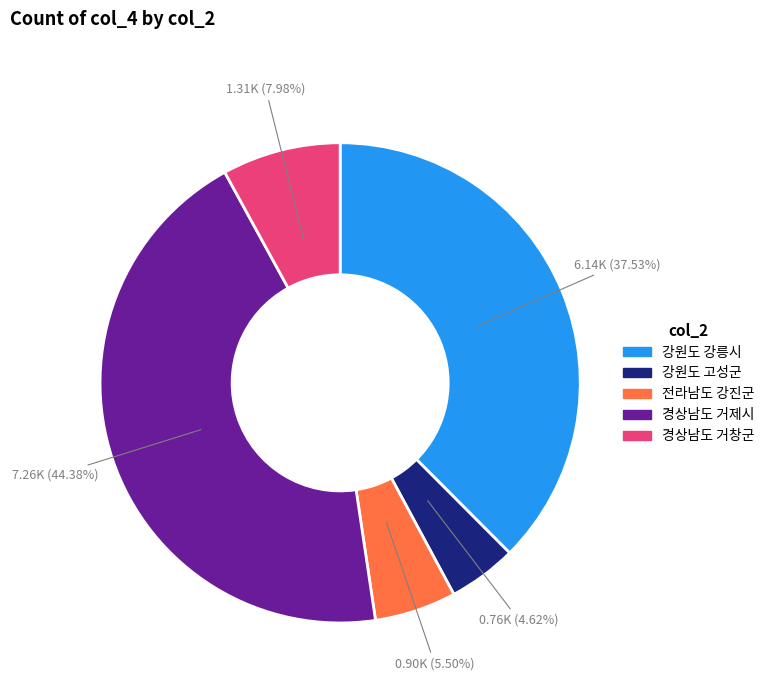

Do 강원도 강릉시 and 전라남도 강진군 together represent more than half of the pie?

No